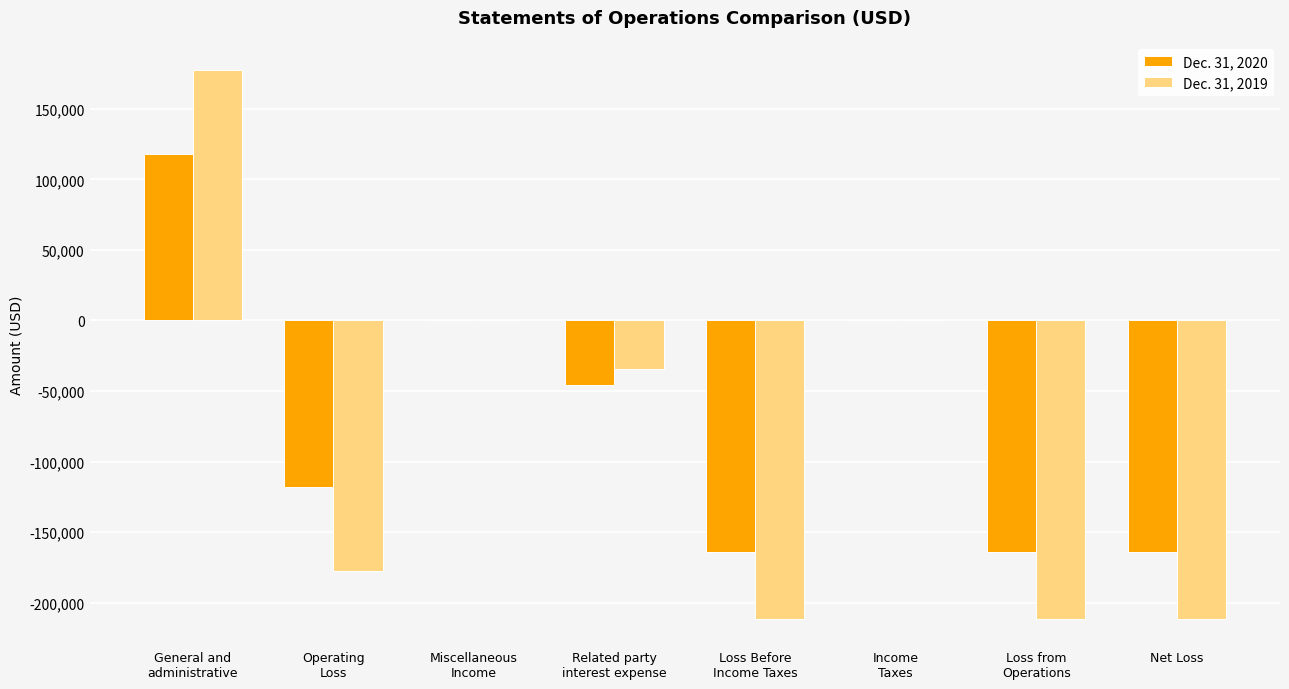

How many values in the Dec. 31, 2019 series exceed -34157?

3